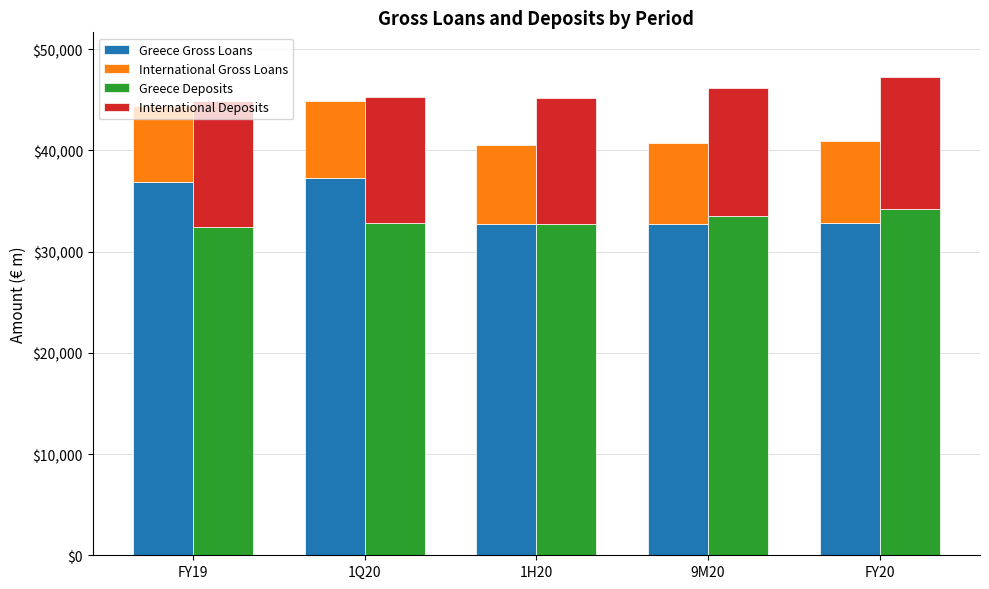

Reading left to right, what are all the values shown in this chart?

Greece Gross Loans: 36857.2	37246.6	32761.3	32747.3	32829.2
International Gross Loans: 7552.5	7676.7	7795.7	7954.6	8052.4
Greece Deposits: 32443.6	32874.8	32717.4	33478.4	34189.2
International Deposits: 12397.2	12426.4	12439.4	12677.2	13100.4